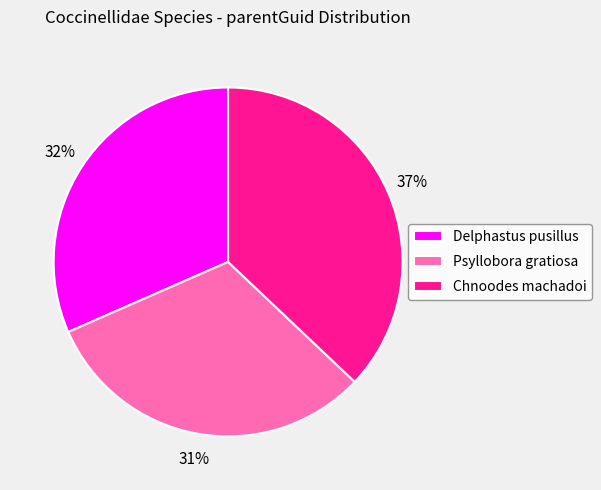

Count the number of slices in the pie.

3